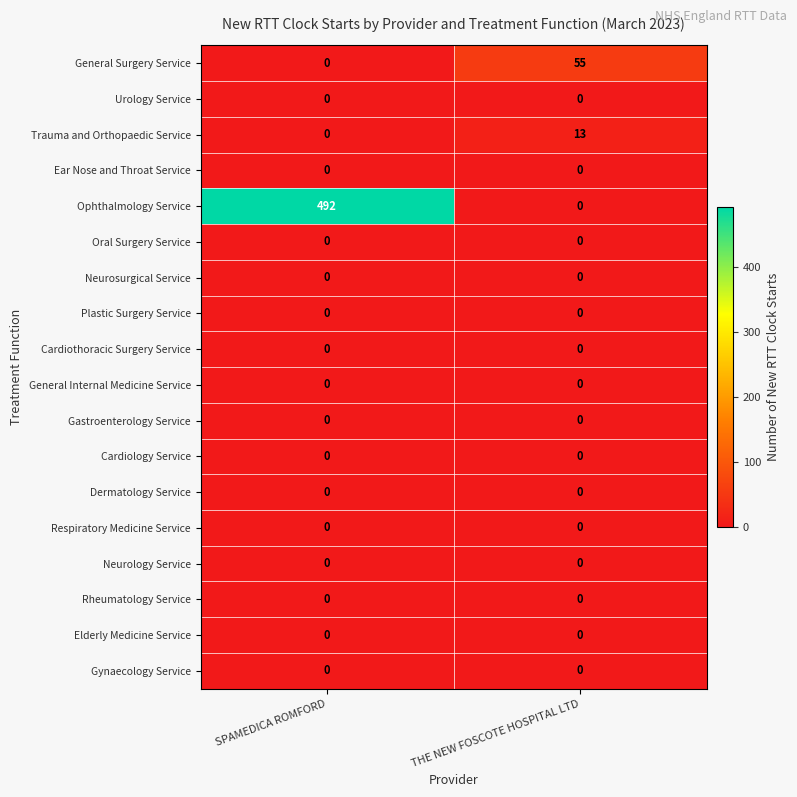

What is the total value across all series at THE NEW FOSCOTE HOSPITAL LTD?

68